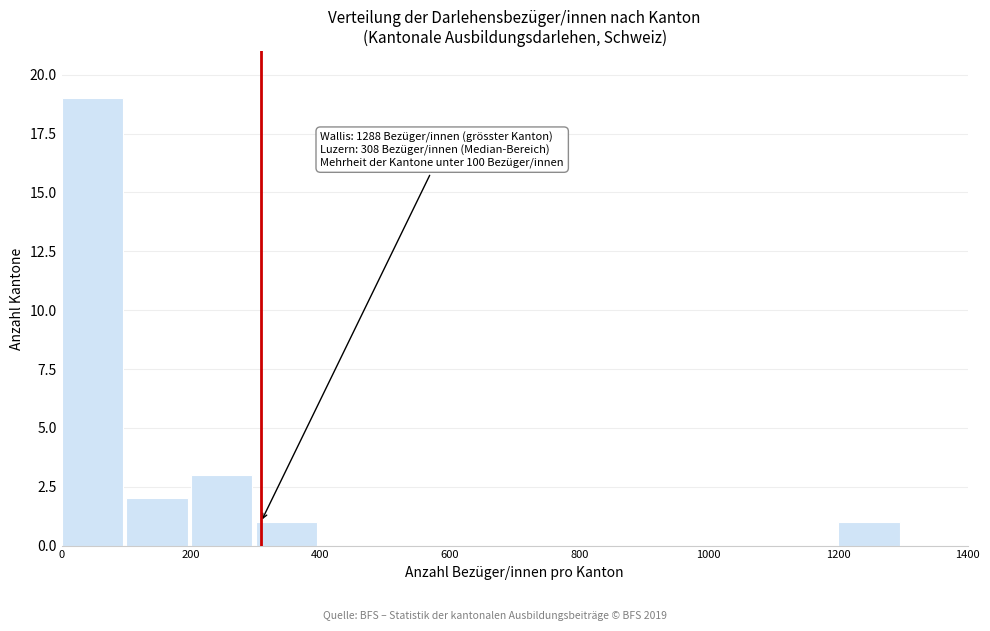

Over which range of the x-axis is the bar tallest?

0 to 100